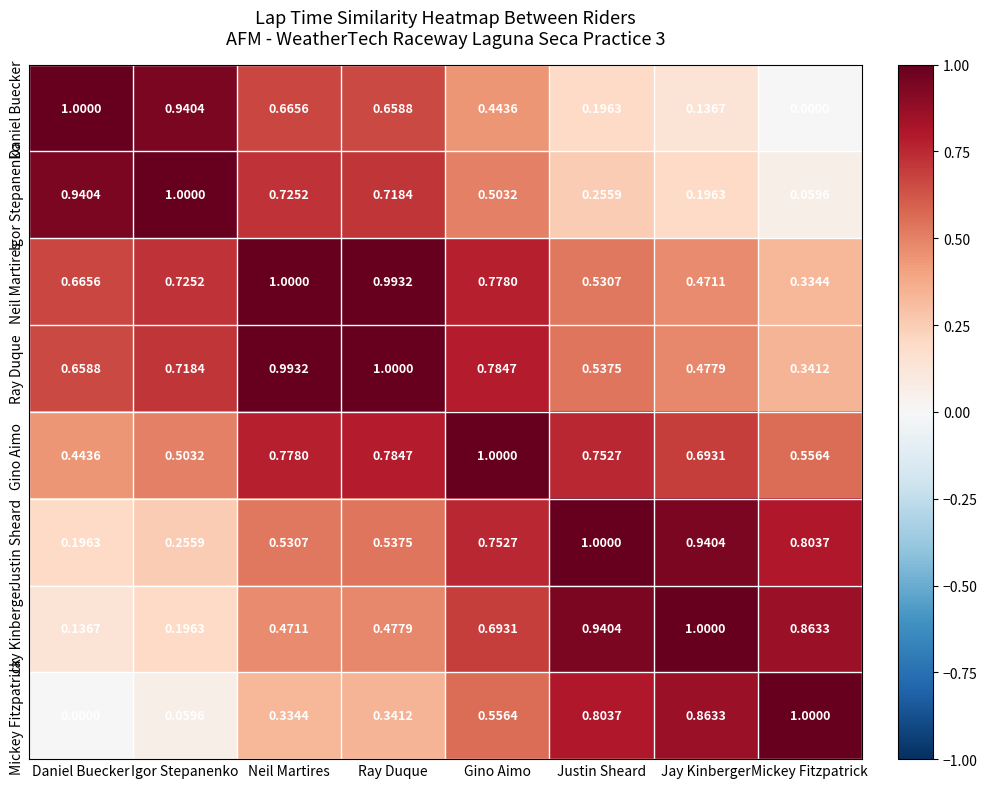

At which label is Neil Martires closest to 0?

Mickey Fitzpatrick